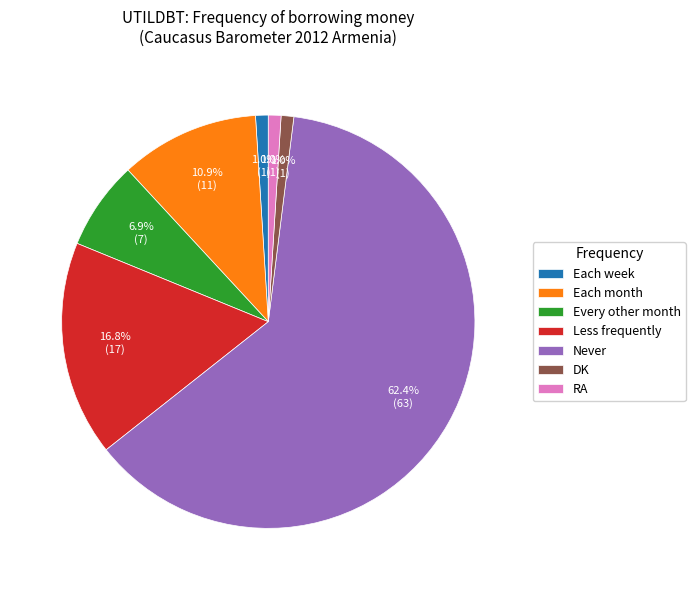

Combined, what portion of the pie is DK and Less frequently?

17.8%